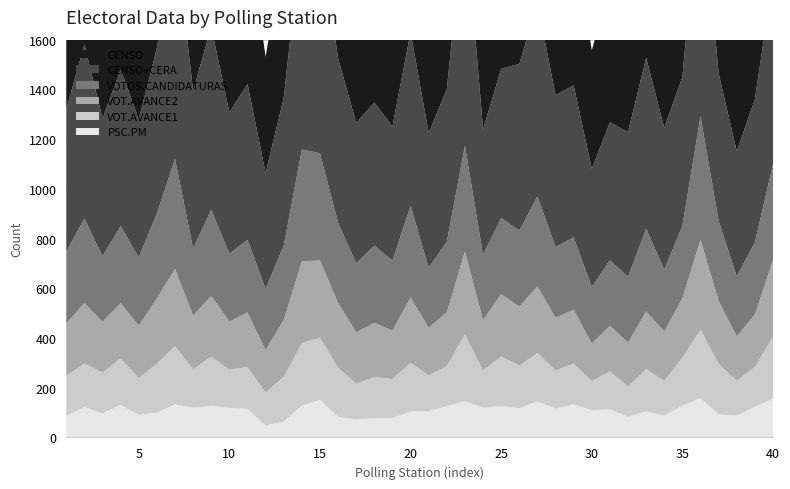

Reading left to right, what are all the values shown in this chart?

CENSO: 1=573	2=699	3=554	4=630	5=556	6=665	7=910	8=634	9=735	10=568	11=627	12=467	13=595	14=872	15=904	16=661	17=565	18=576	19=539	20=698	21=541	22=614	23=937	24=505	25=600	26=670	27=778	28=611	29=611	30=476	31=554	32=583	33=688	34=570	35=599	36=958	37=594	38=503	39=576	40=748
CENSO+CERA: 1=573	2=699	3=554	4=630	5=556	6=665	7=910	8=634	9=735	10=568	11=627	12=467	13=595	14=872	15=904	16=661	17=565	18=576	19=539	20=698	21=541	22=614	23=937	24=505	25=600	26=670	27=778	28=611	29=611	30=476	31=554	32=583	33=688	34=570	35=599	36=958	37=594	38=503	39=576	40=748
VOTOS.CANDIDATURAS: 1=288	2=341	3=264	4=310	5=274	6=342	7=443	8=270	9=347	10=273	11=292	12=245	13=298	14=450	15=431	16=322	17=278	18=310	19=283	20=369	21=242	22=284	23=425	24=262	25=306	26=306	27=361	28=284	29=291	30=227	31=264	32=264	33=332	34=249	35=291	36=497	37=322	38=242	39=289	40=385
VOT.AVANCE2: 1=211	2=242	3=204	4=222	5=211	6=262	7=310	8=216	9=244	10=193	11=220	12=171	13=229	14=328	15=310	16=261	17=206	18=218	19=194	20=263	21=191	22=216	23=334	24=202	25=251	26=237	27=268	28=213	29=216	30=152	31=183	32=178	33=231	34=199	35=239	36=361	37=253	38=178	39=211	40=309
VOT.AVANCE1: 1=161	2=176	3=164	4=187	5=148	6=197	7=235	8=154	9=198	10=154	11=168	12=133	13=180	14=252	15=251	16=198	17=144	18=166	19=157	20=196	21=144	22=162	23=268	24=150	25=200	26=171	27=196	28=153	29=165	30=116	31=153	32=121	33=171	34=138	35=194	36=275	37=203	38=140	39=161	40=249
PSC.PM: 1=87	2=122	3=97	4=131	5=91	6=100	7=133	8=120	9=127	10=119	11=115	12=48	13=64	14=128	15=151	16=82	17=73	18=77	19=78	20=104	21=106	22=125	23=146	24=120	25=126	26=118	27=144	28=116	29=133	30=110	31=113	32=83	33=105	34=89	35=127	36=159	37=93	38=88	39=123	40=156